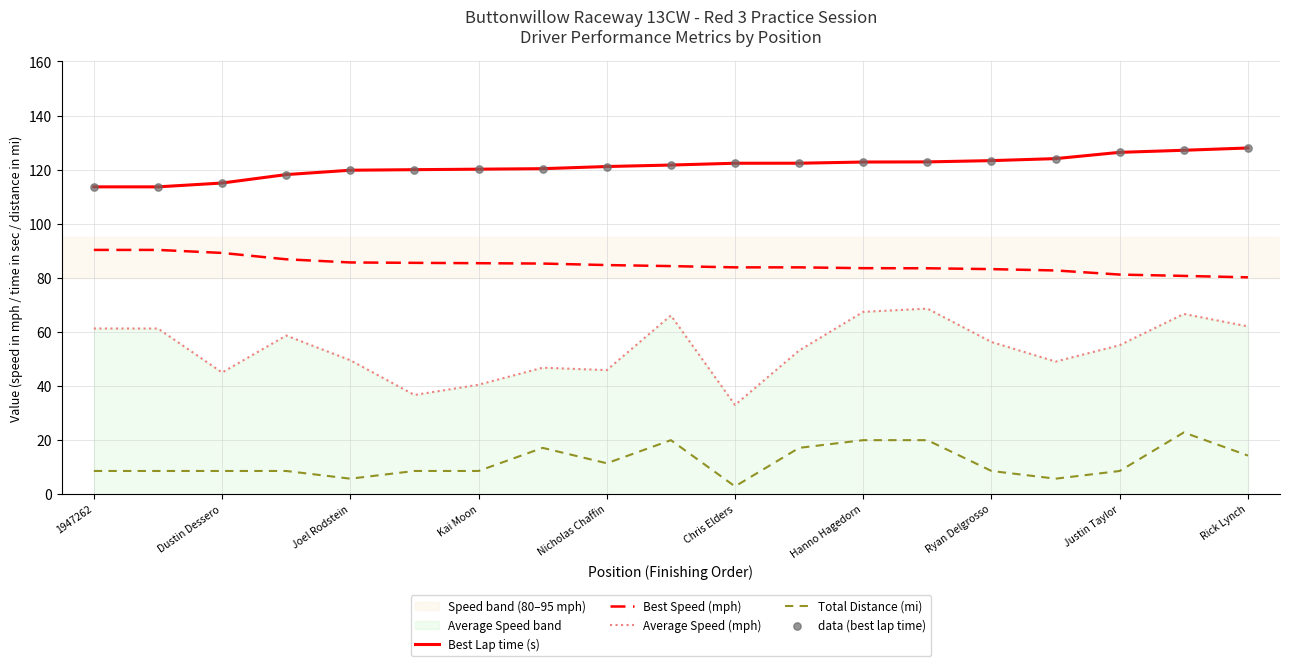

What are all the series names shown in the legend?

Best Lap time (s), Best Speed (mph), Average Speed (mph), Total Distance (mi), data (best lap time)